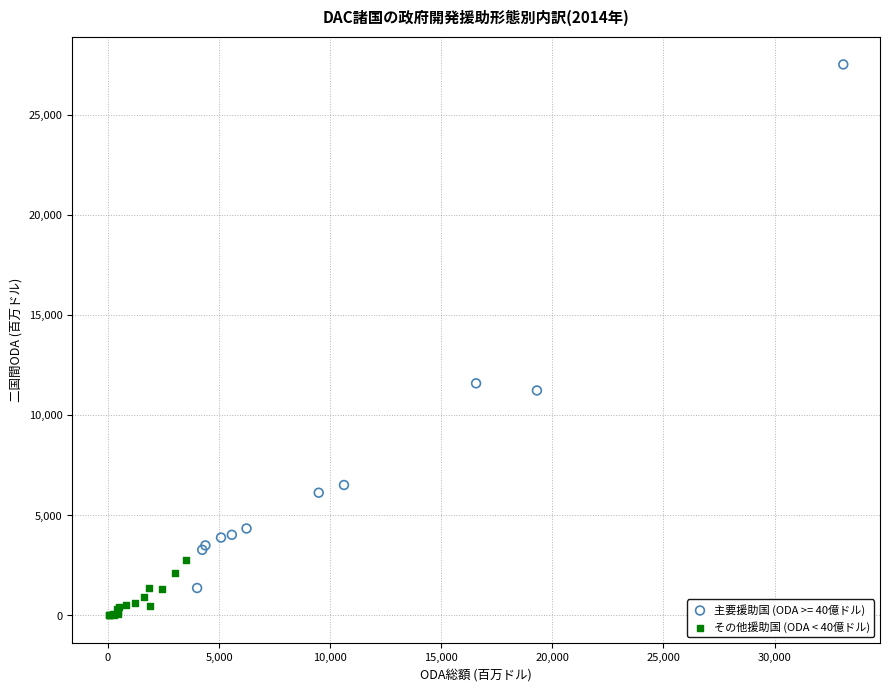

Which series has the largest Y range (max minus min)?

主要援助国 (ODA >= 40億ドル)